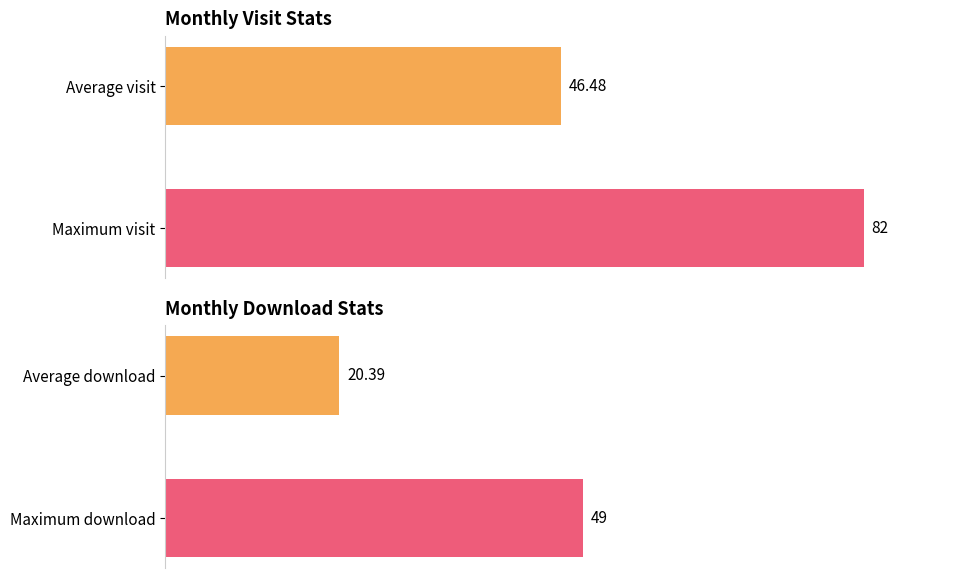

What is the value of the monthly_visit bar at the 1st from the left?

46.5